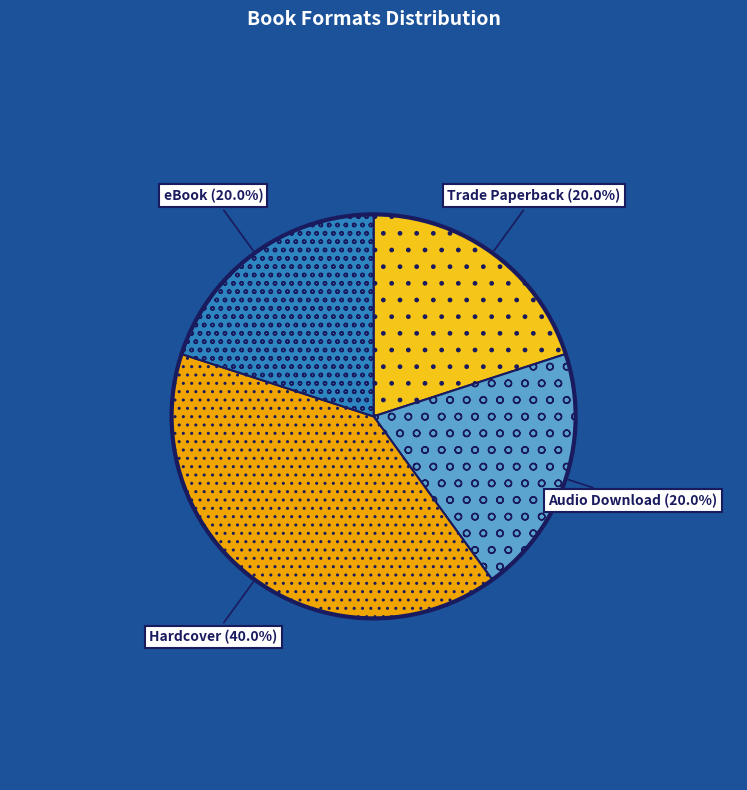

To the nearest percent, what portion does eBook represent?

20%